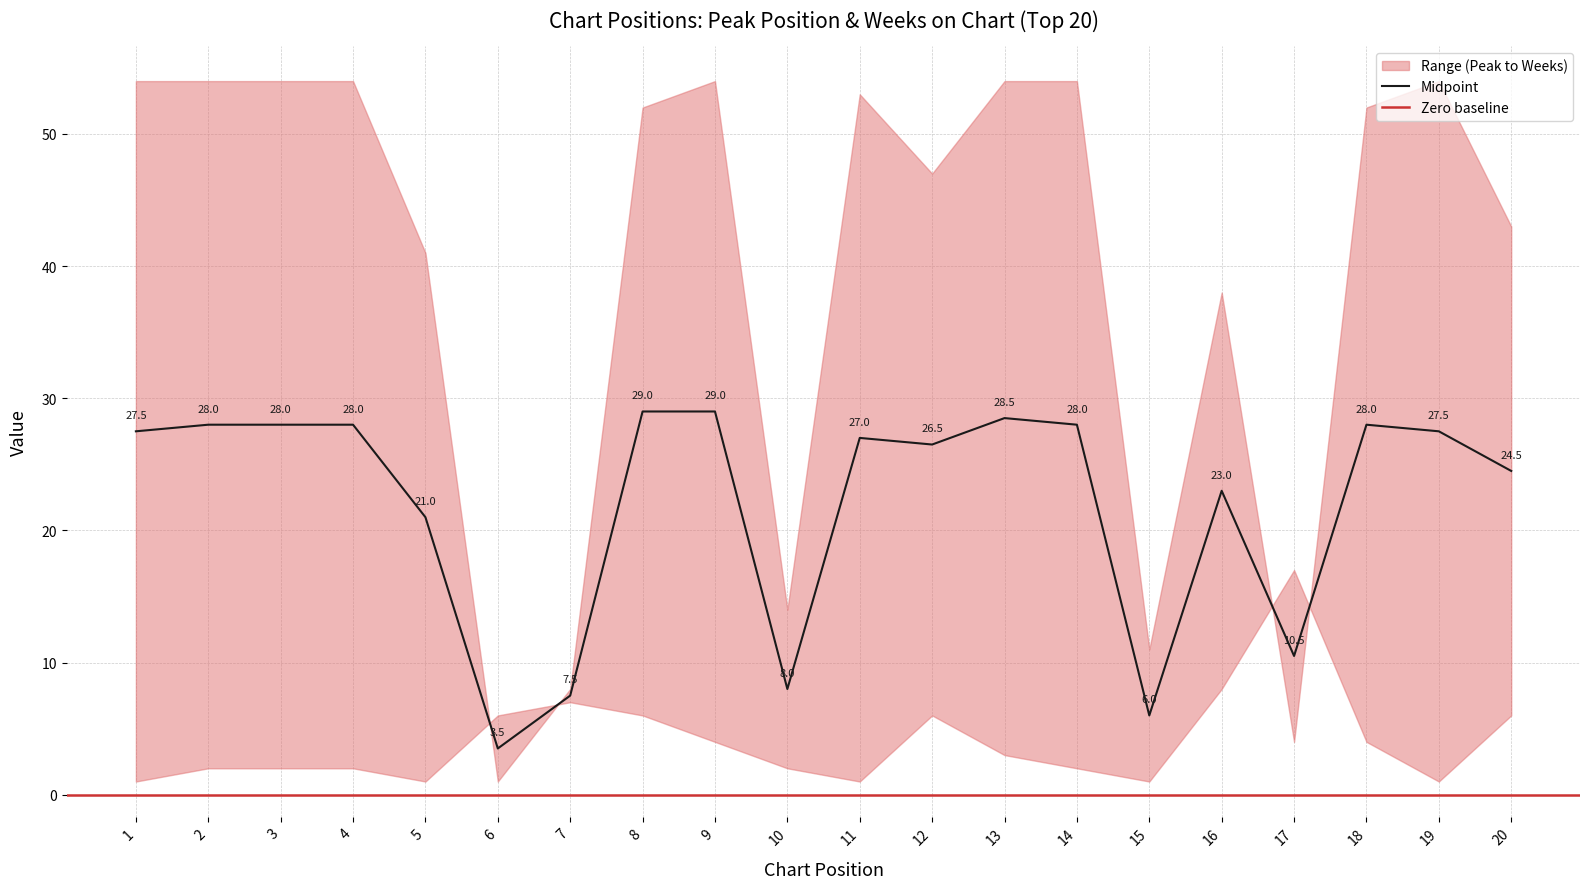

List the labels in order of value, largest first.

8, 9, 13, 2, 3, 4, 14, 18, 1, 19, 11, 12, 20, 16, 5, 17, 10, 7, 15, 6